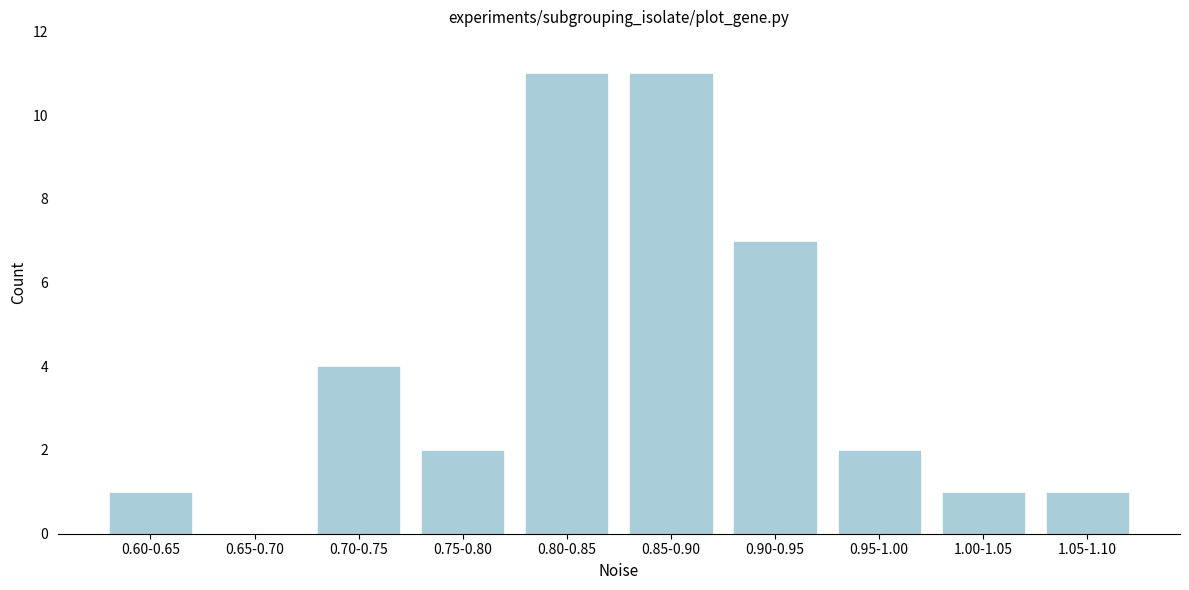

Reading left to right, extract all data points from this chart.

0.60-0.65=1	0.65-0.70=0	0.70-0.75=4	0.75-0.80=2	0.80-0.85=11	0.85-0.90=11	0.90-0.95=7	0.95-1.00=2	1.00-1.05=1	1.05-1.10=1